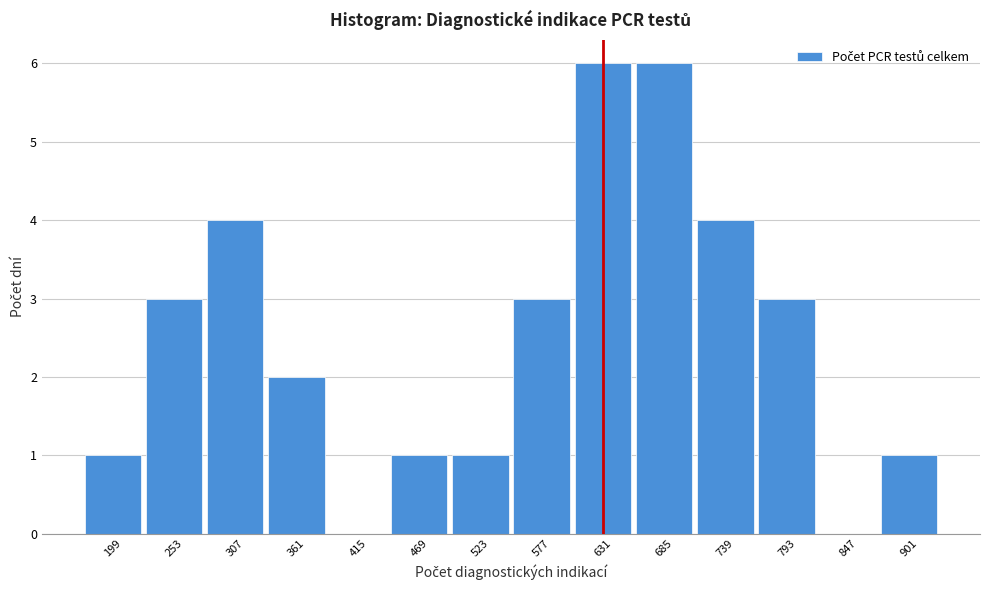

Reading right to left, what are all the values shown in this chart?

901=1	847=0	793=3	739=4	685=6	631=6	577=3	523=1	469=1	415=0	361=2	307=4	253=3	199=1